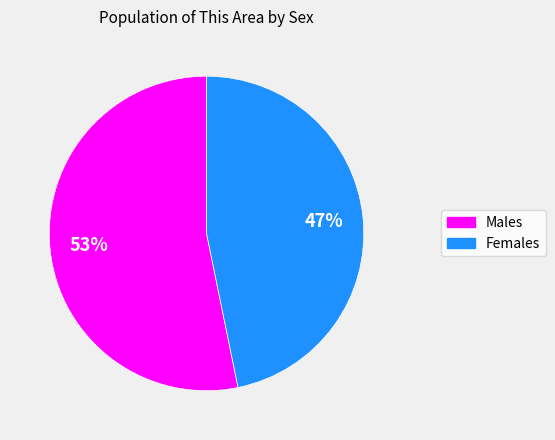

To the nearest percent, what is the difference between the largest and smallest slice percentages?

6%